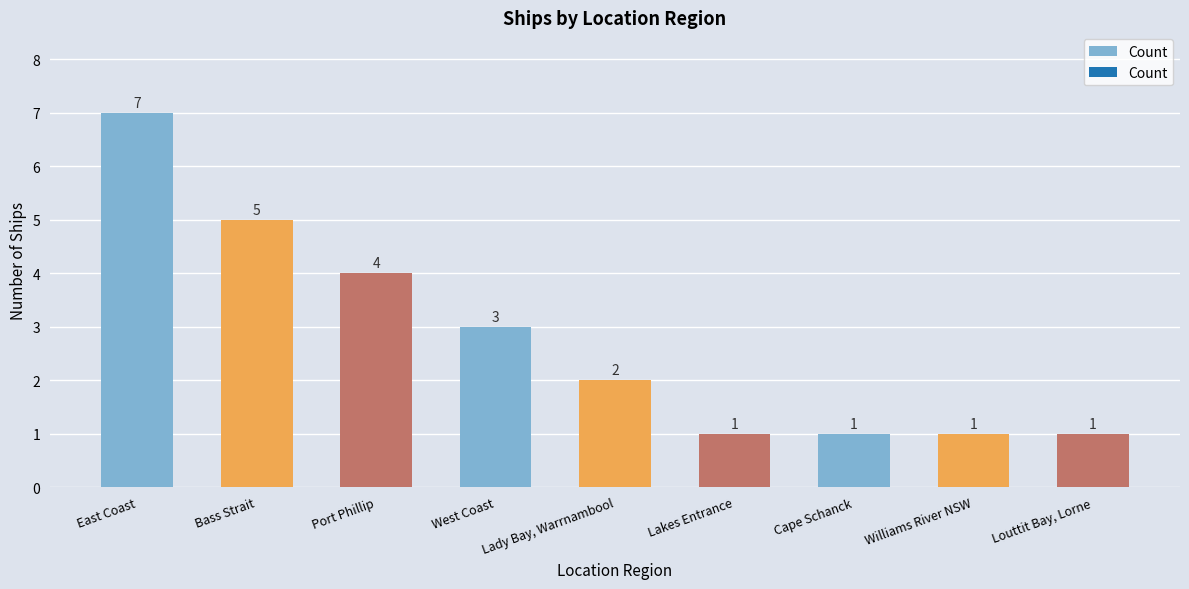

What is the value of the 5th bar from the left?

2